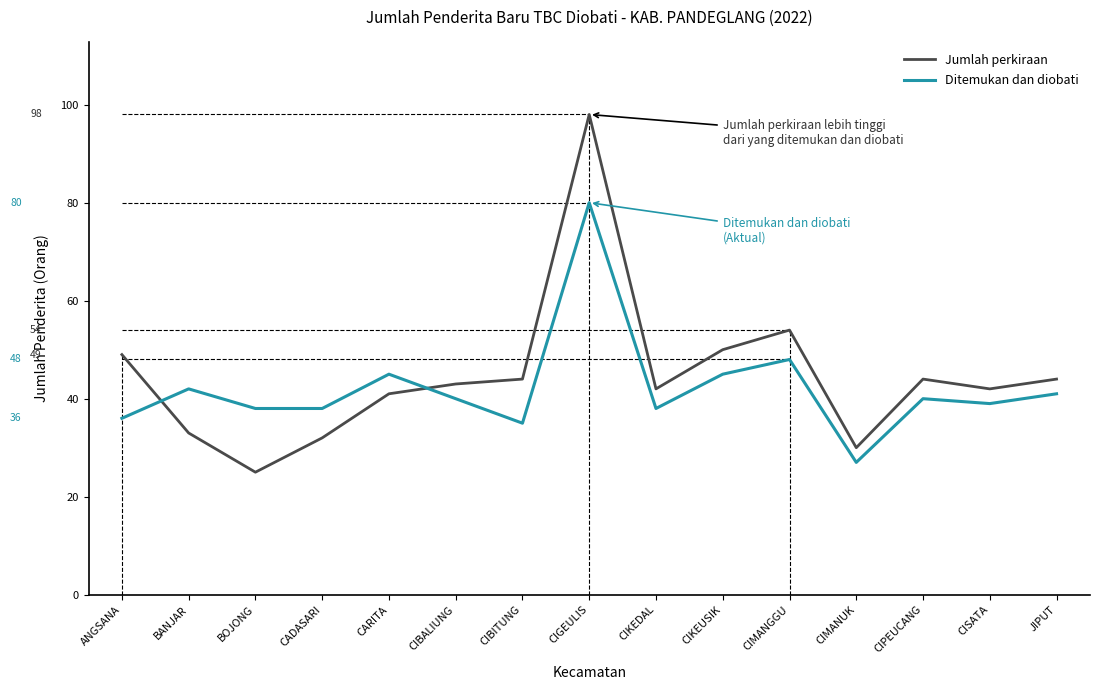

Which label corresponds to the largest value in the chart?

CIGEULIS